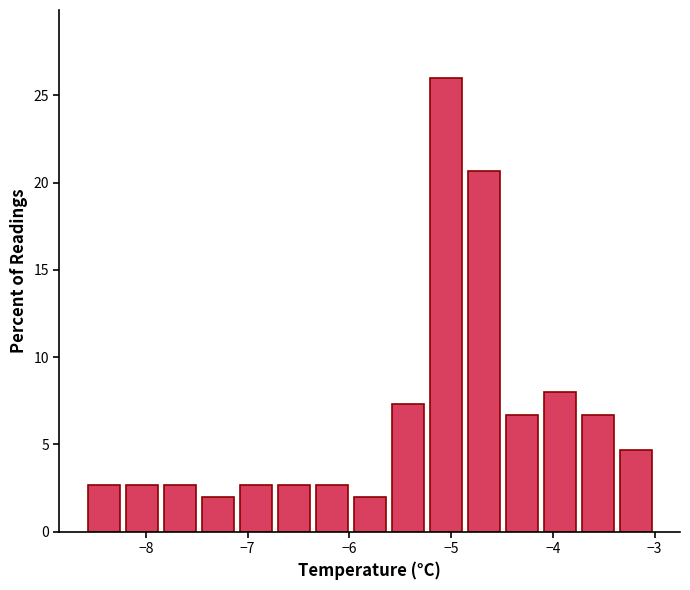

Read against the x-axis, roughly where is the centre of the tallest bar?

-5.1